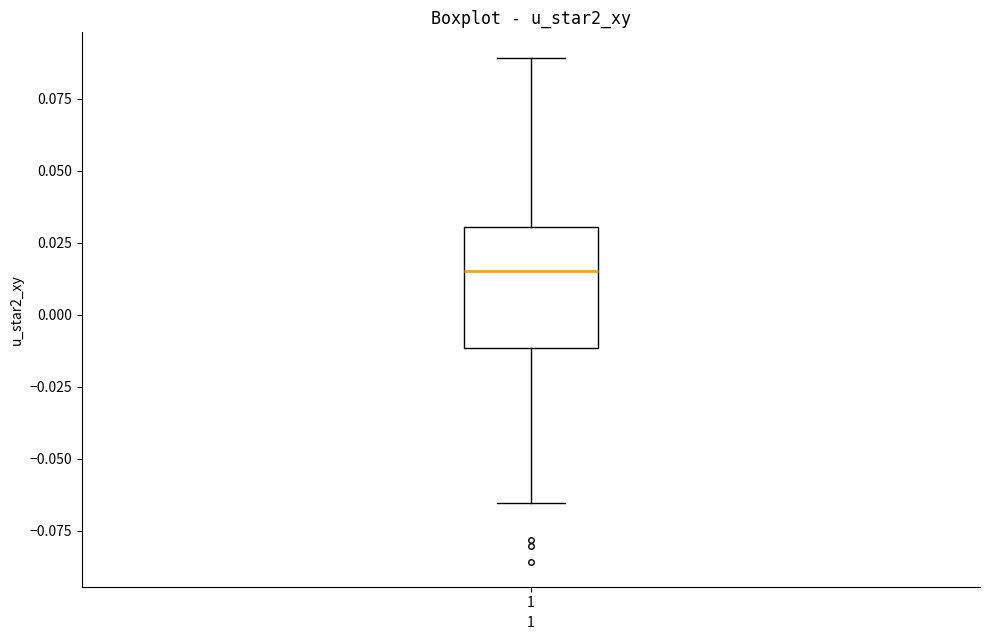

Transcribe this box plot: give where the median line is, the range the box spans, and where the two whiskers end, as read against the y-axis. The values are not printed on the chart, so give them approximately, as read against the axis.

median 0.015, box -0.010 to 0.030, whiskers -0.065 to 0.090